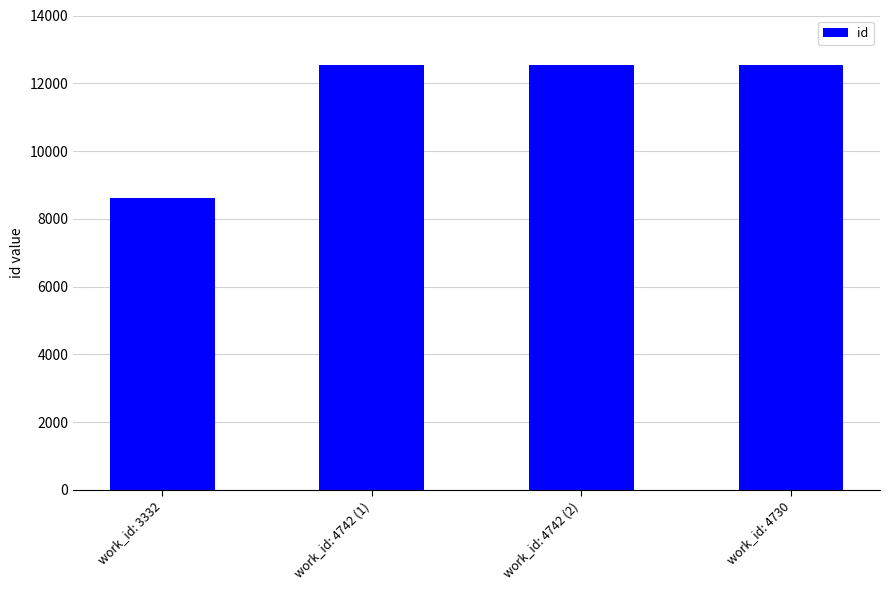

What is the smallest value displayed?

8602